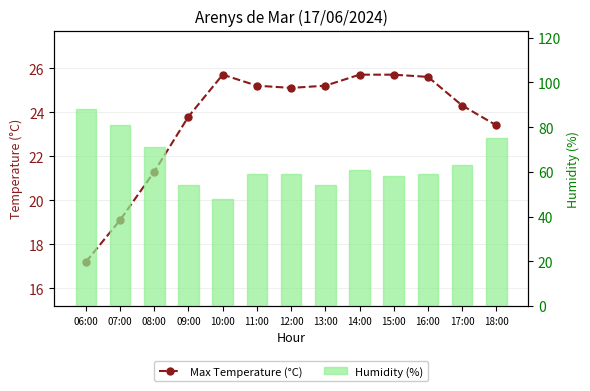

How many groups of bars are there?

13